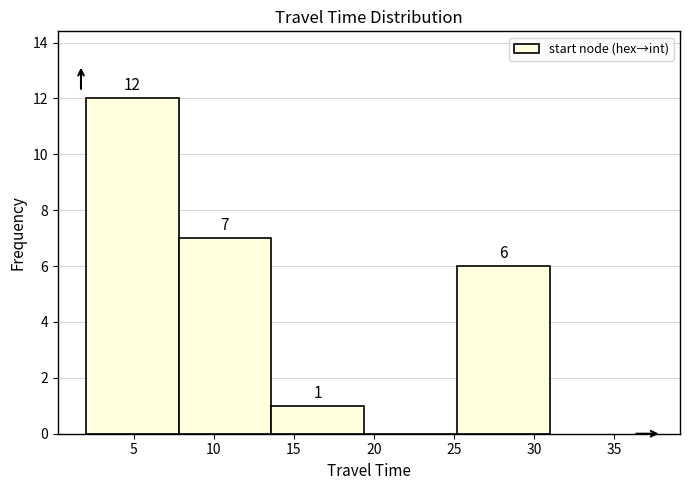

Over which range of the x-axis is the bar tallest?

2.0 to 7.8